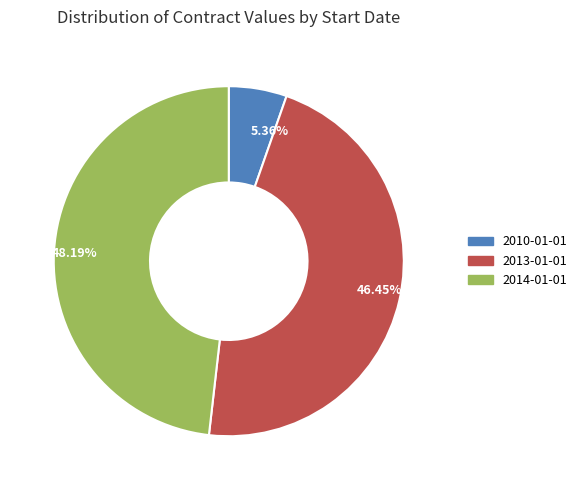

Does 2010-01-01 account for over 50% of the chart?

No